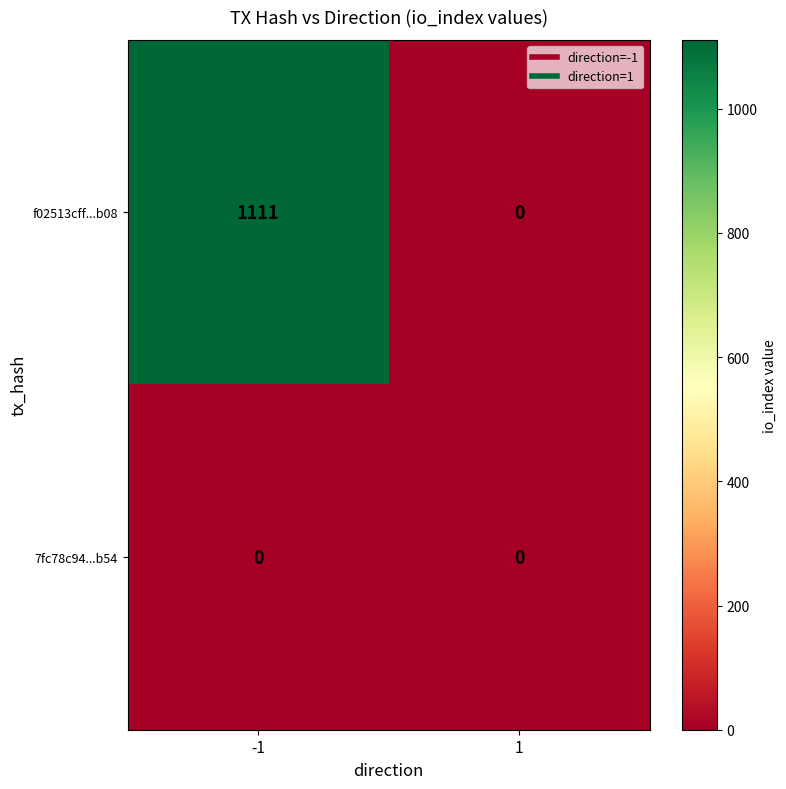

Reading right to left, what are all the values shown in this chart?

f02513cff...b08: 1=0	-1=1111
7fc78c94...b54: 1=0	-1=0